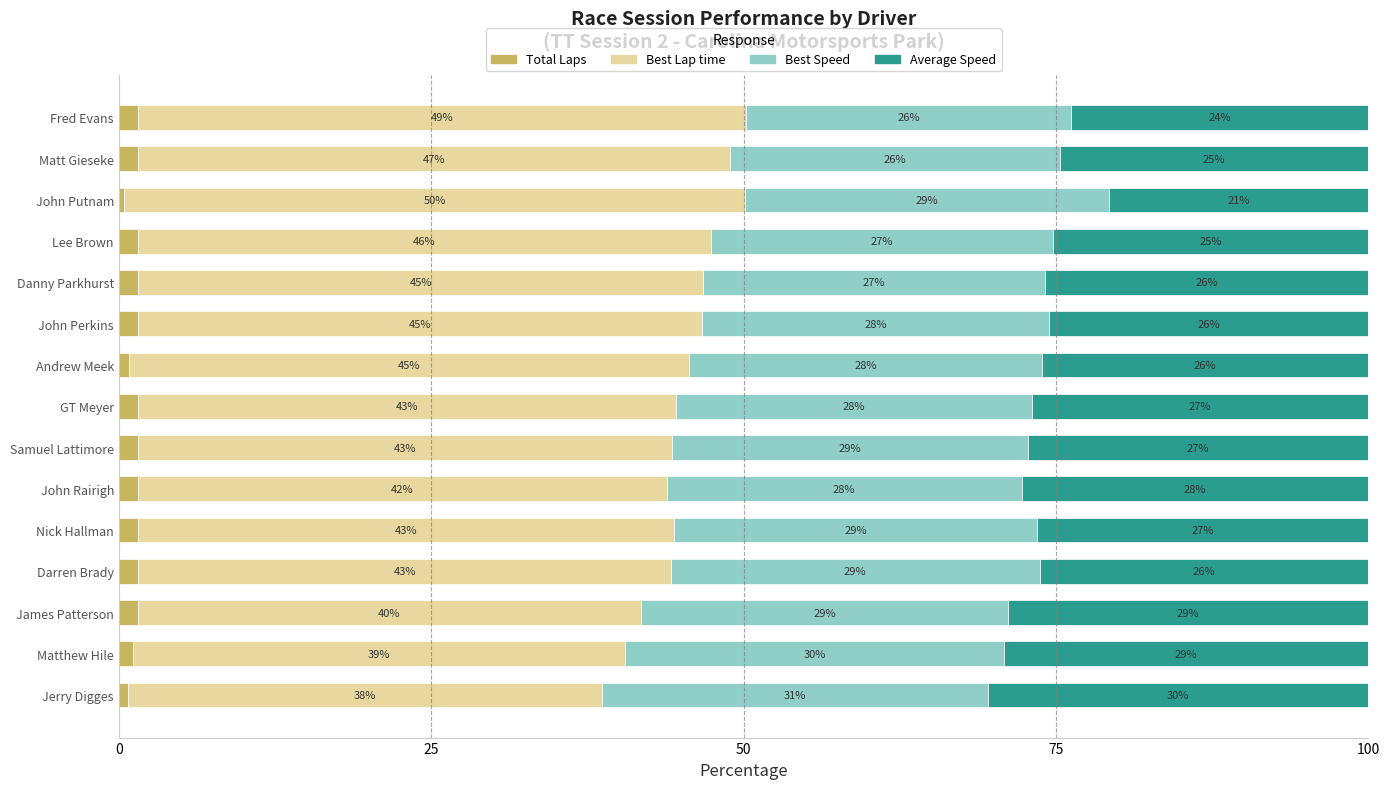

What is the total value across all series at Danny Parkhurst?

100.0